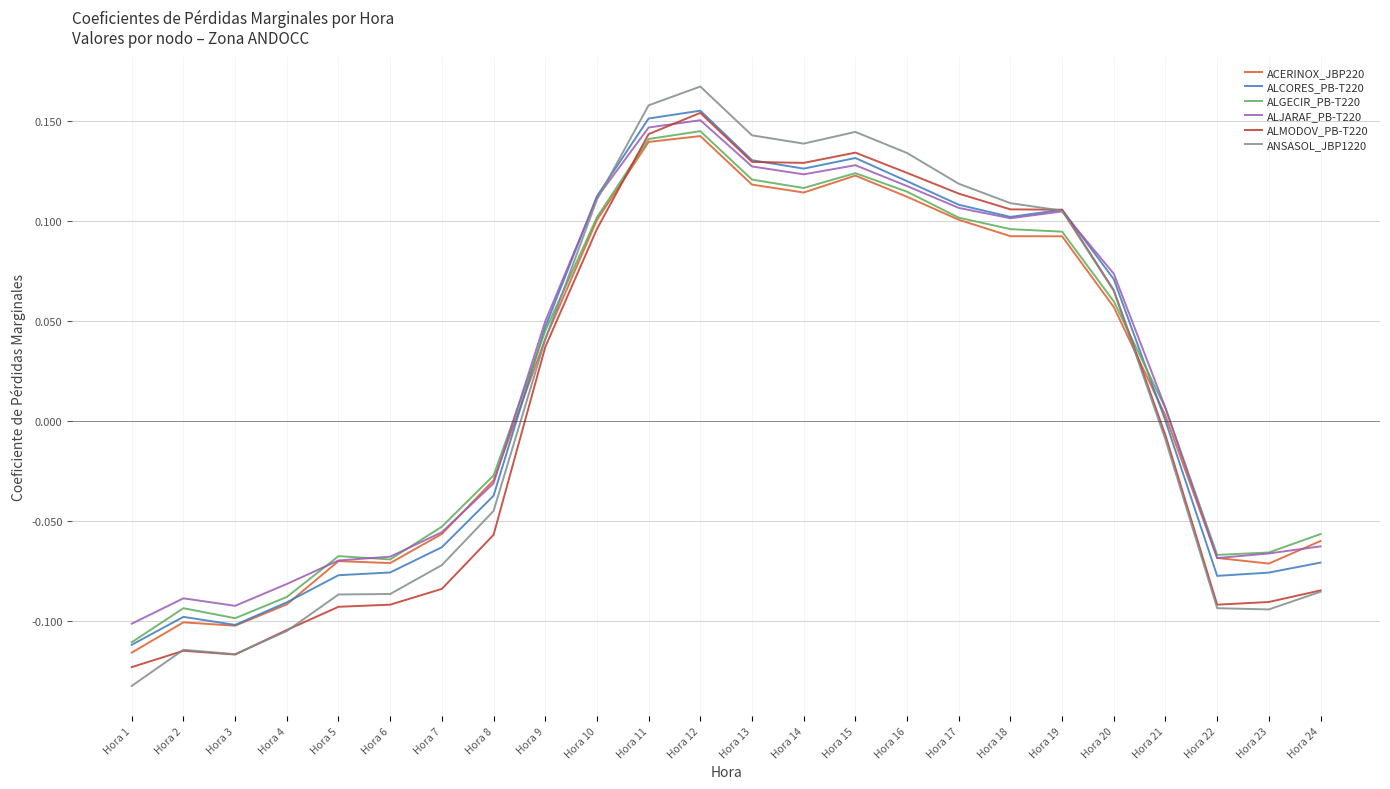

True or false: ANSASOL_JBP1220 and ACERINOX_JBP220 cross at least once.

True